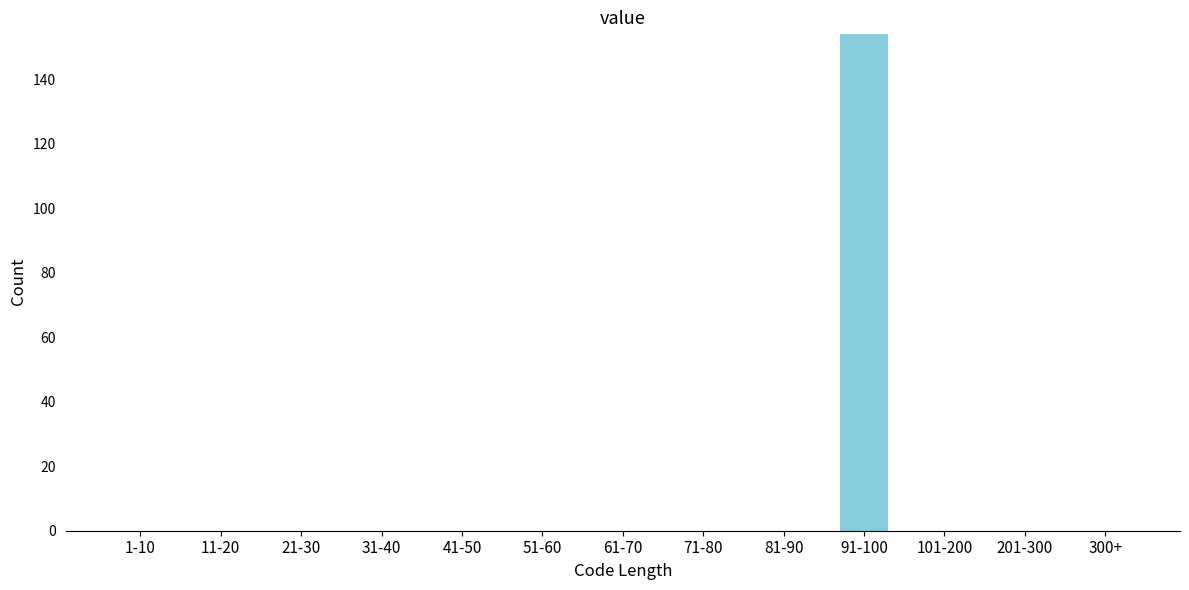

Reading left to right, transcribe all the data shown in this chart.

1-10=0	11-20=0	21-30=0	31-40=0	41-50=0	51-60=0	61-70=0	71-80=0	81-90=0	91-100=154	101-200=0	201-300=0	300+=0